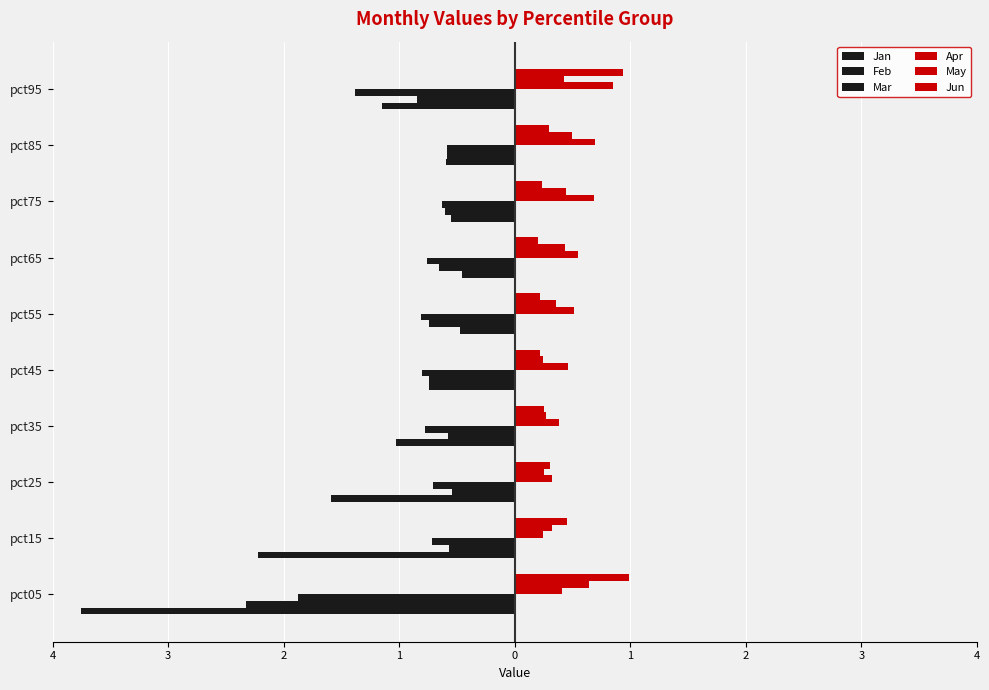

How many series are shown in this chart?

6